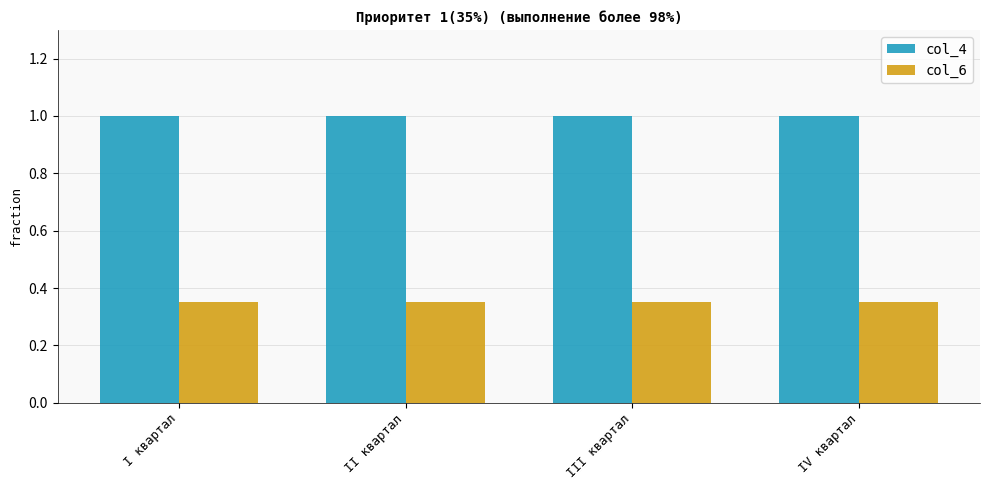

What is the label of the 4th bar from the right?

I квартал